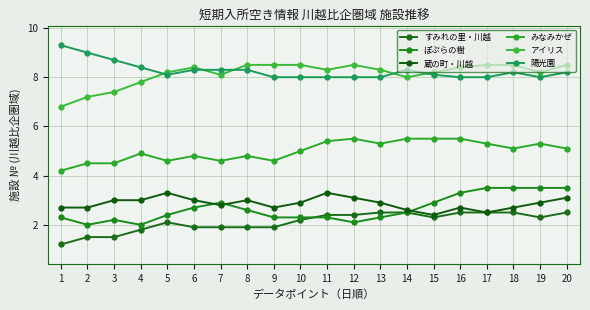

What are all the series names shown in the legend?

すみれの里・川越, ぽぷらの樹, 蔵の町・川越, みなみかぜ, アイリス, 陽光園